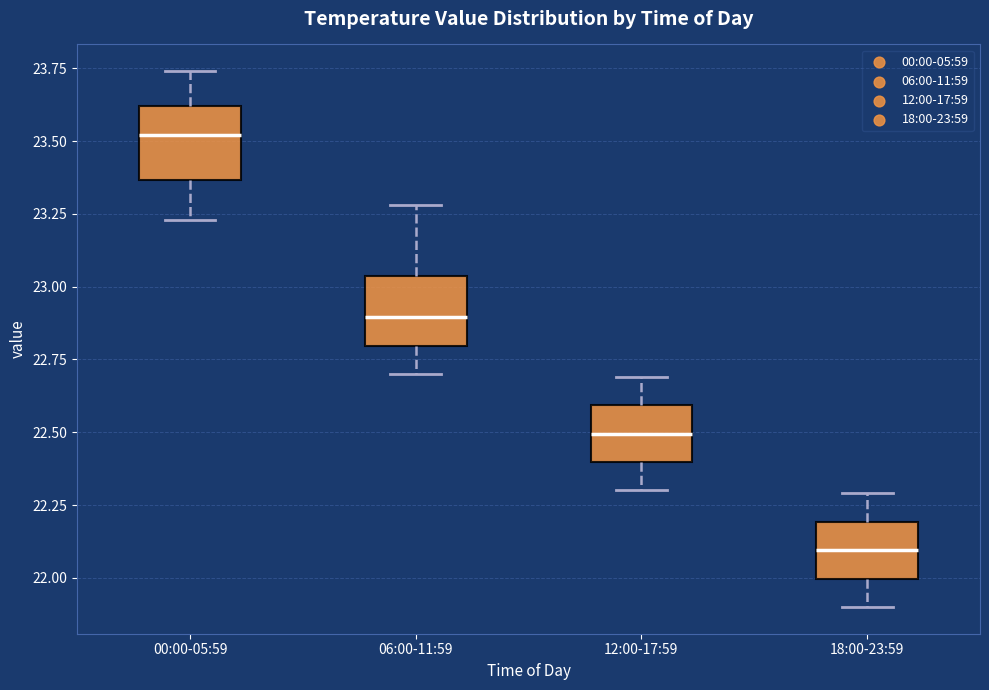

Where does the lower whisker of the box for 00:00-05:59 end on the y-axis? The values are not printed on the chart, so give them approximately, as read against the axis.

23.25